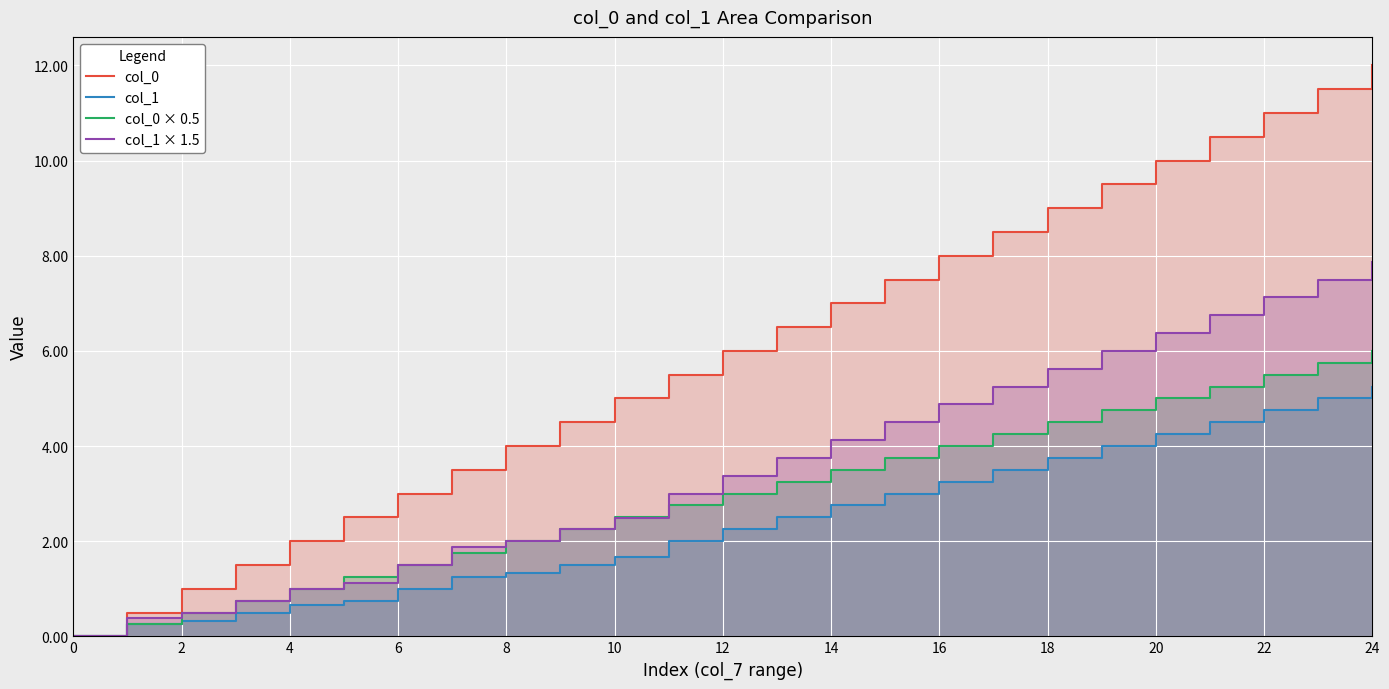

Reading left to right, list all the values displayed in this chart.

col_0: 0.0	0.5	1.0	1.5	2.0	2.5	3.0	3.5	4.0	4.5	5.0	5.5	6.0	6.5	7.0	7.5	8.0	8.5	9.0	9.5	10.0	10.5	11.0	11.5	12.0
col_1: 0.0	0.2	0.3	0.5	0.7	0.8	1.0	1.2	1.3	1.5	1.7	2.0	2.2	2.5	2.8	3.0	3.2	3.5	3.8	4.0	4.2	4.5	4.8	5.0	5.2
col_0 × 0.5: 0.0	0.2	0.5	0.8	1.0	1.2	1.5	1.8	2.0	2.2	2.5	2.8	3.0	3.2	3.5	3.8	4.0	4.2	4.5	4.8	5.0	5.2	5.5	5.8	6.0
col_1 × 1.5: 0.0	0.4	0.5	0.8	1.0	1.1	1.5	1.9	2.0	2.2	2.5	3.0	3.4	3.8	4.1	4.5	4.9	5.2	5.6	6.0	6.4	6.8	7.1	7.5	7.9